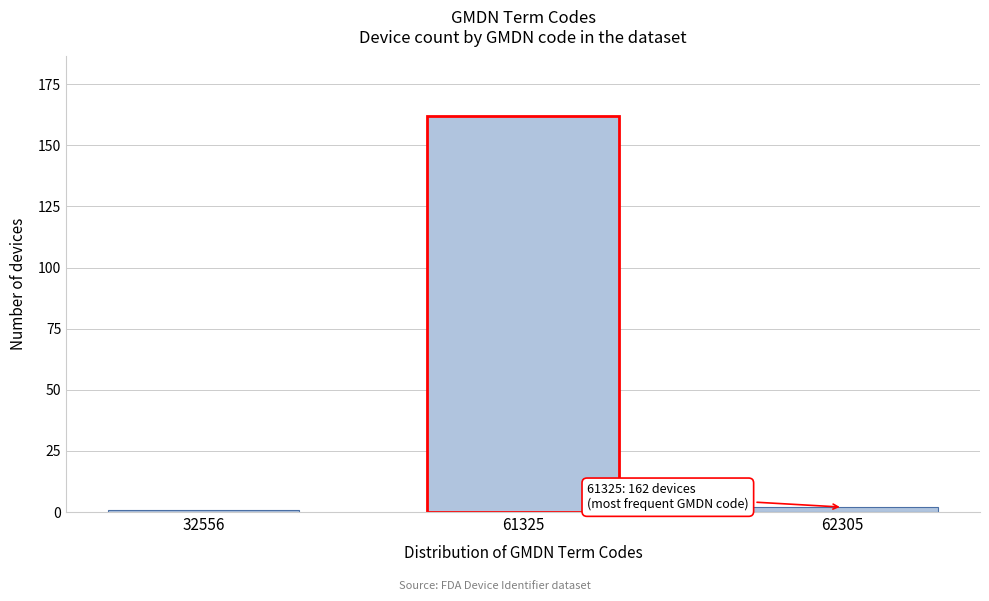

Reading left to right, list all the values displayed in this chart.

32556=1	61325=162	62305=2